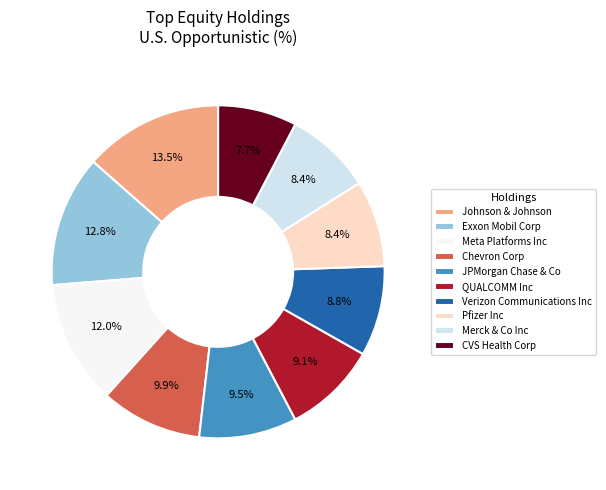

Which has a higher value, Exxon Mobil Corp or Merck & Co Inc?

Exxon Mobil Corp